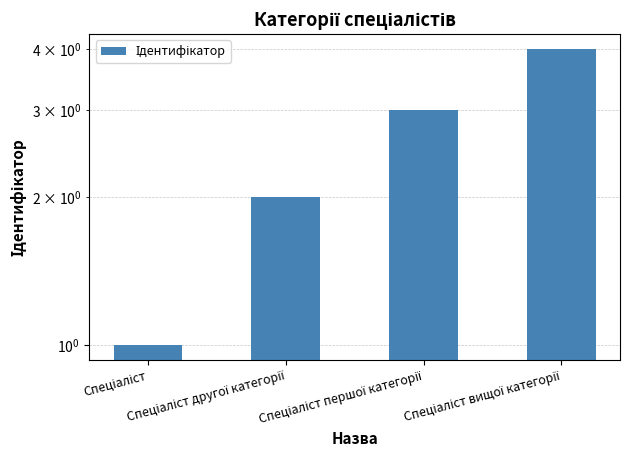

How many data points are less than 3?

2